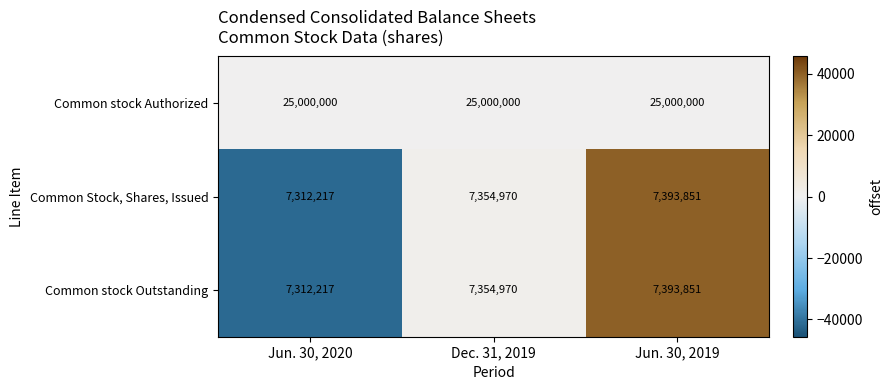

Is the value of Common stock Authorized at Dec. 31, 2019 greater than the value of Common stock Outstanding at Jun. 30, 2020?

Yes